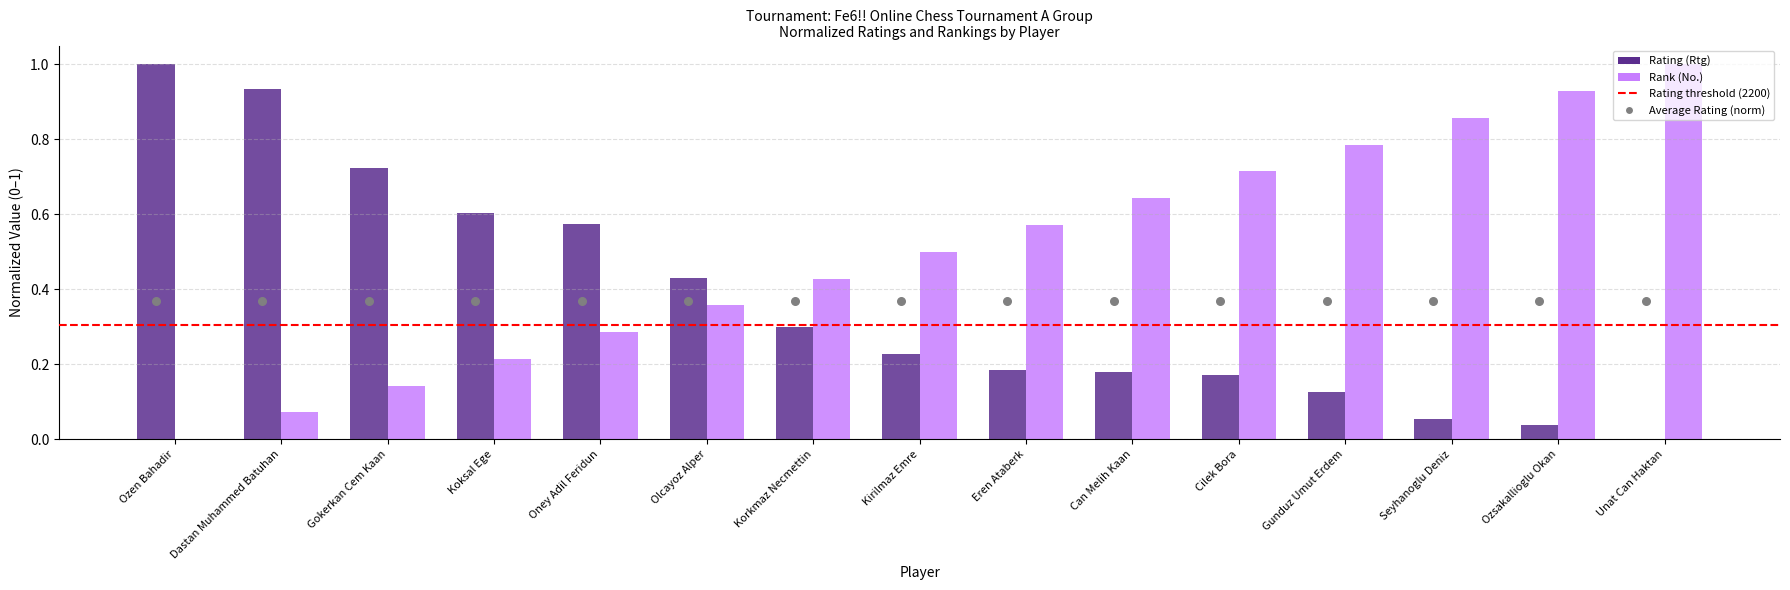

Which series contains the highest Y value?

Rank (No.)